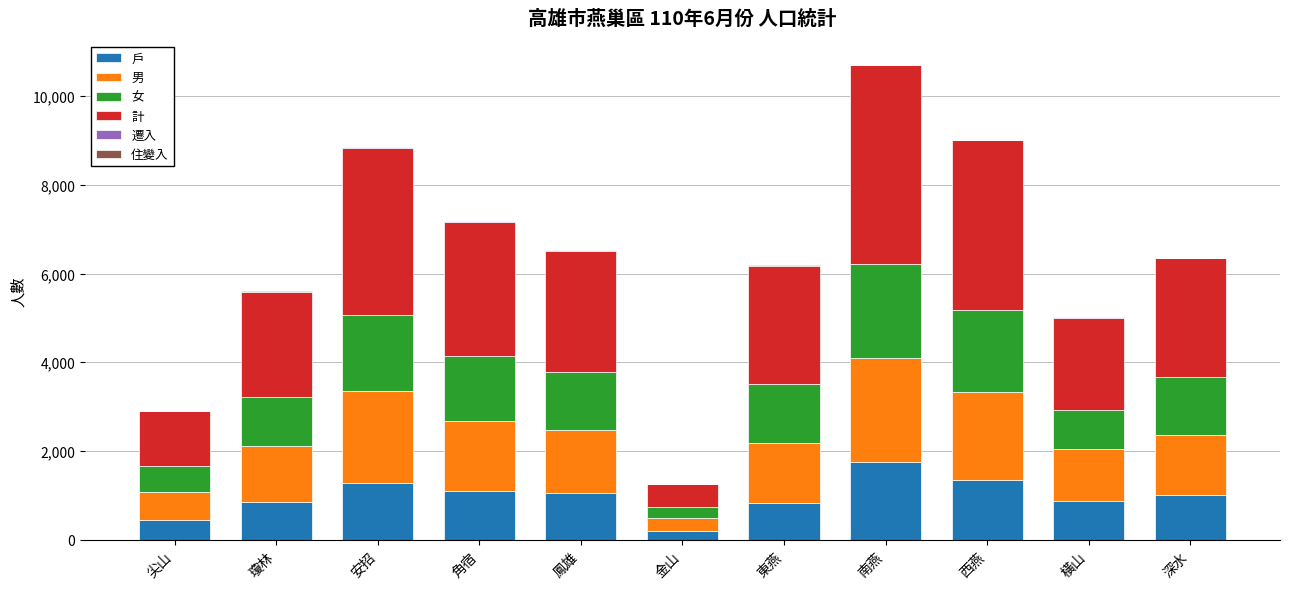

At which category is the sum across all series the highest?

南燕